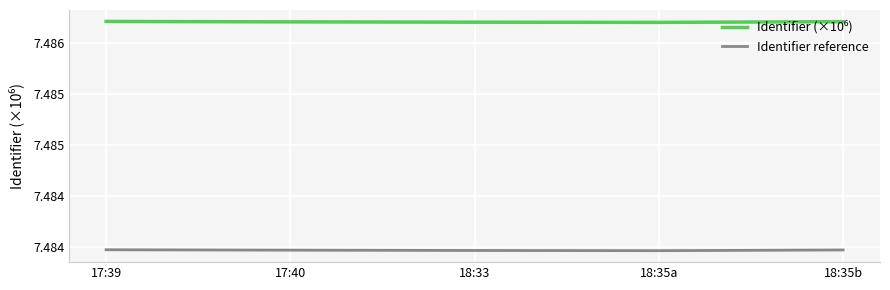

Between 18:35b and 18:33, which is larger?

18:35b